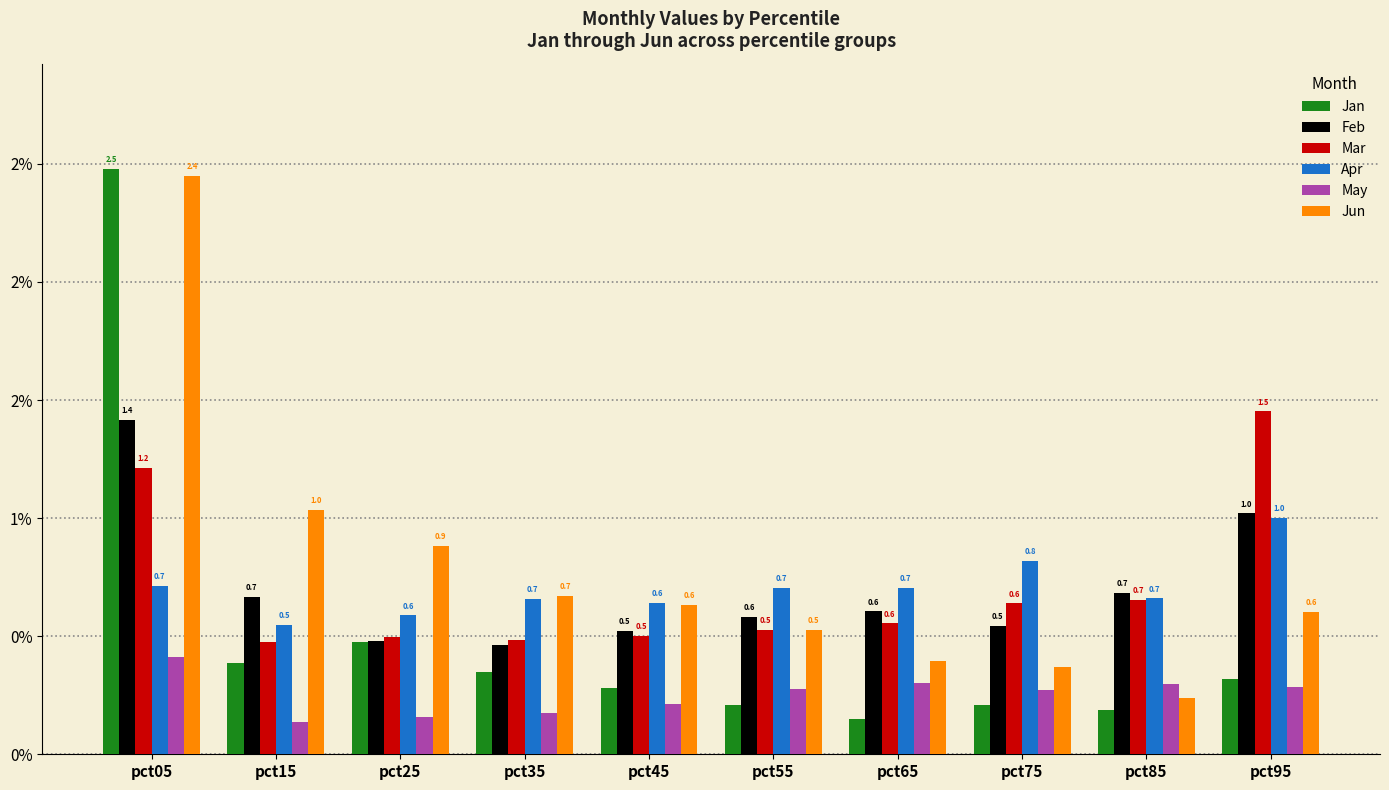

What are all the series names shown in the legend?

Jan, Feb, Mar, Apr, May, Jun